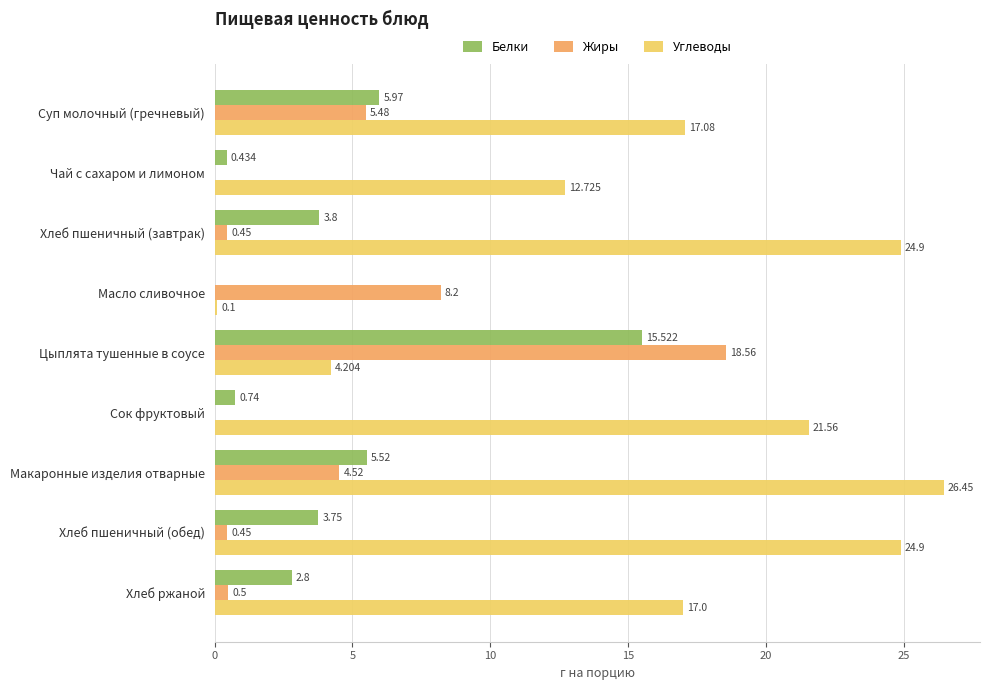

At which label does Углеводы reach its peak?

Макаронные изделия отварные